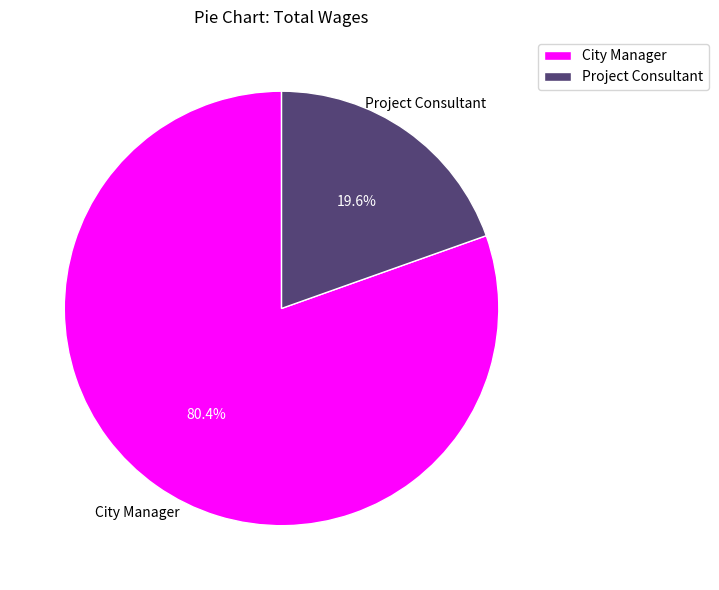

Between Project Consultant and City Manager, which is larger?

City Manager